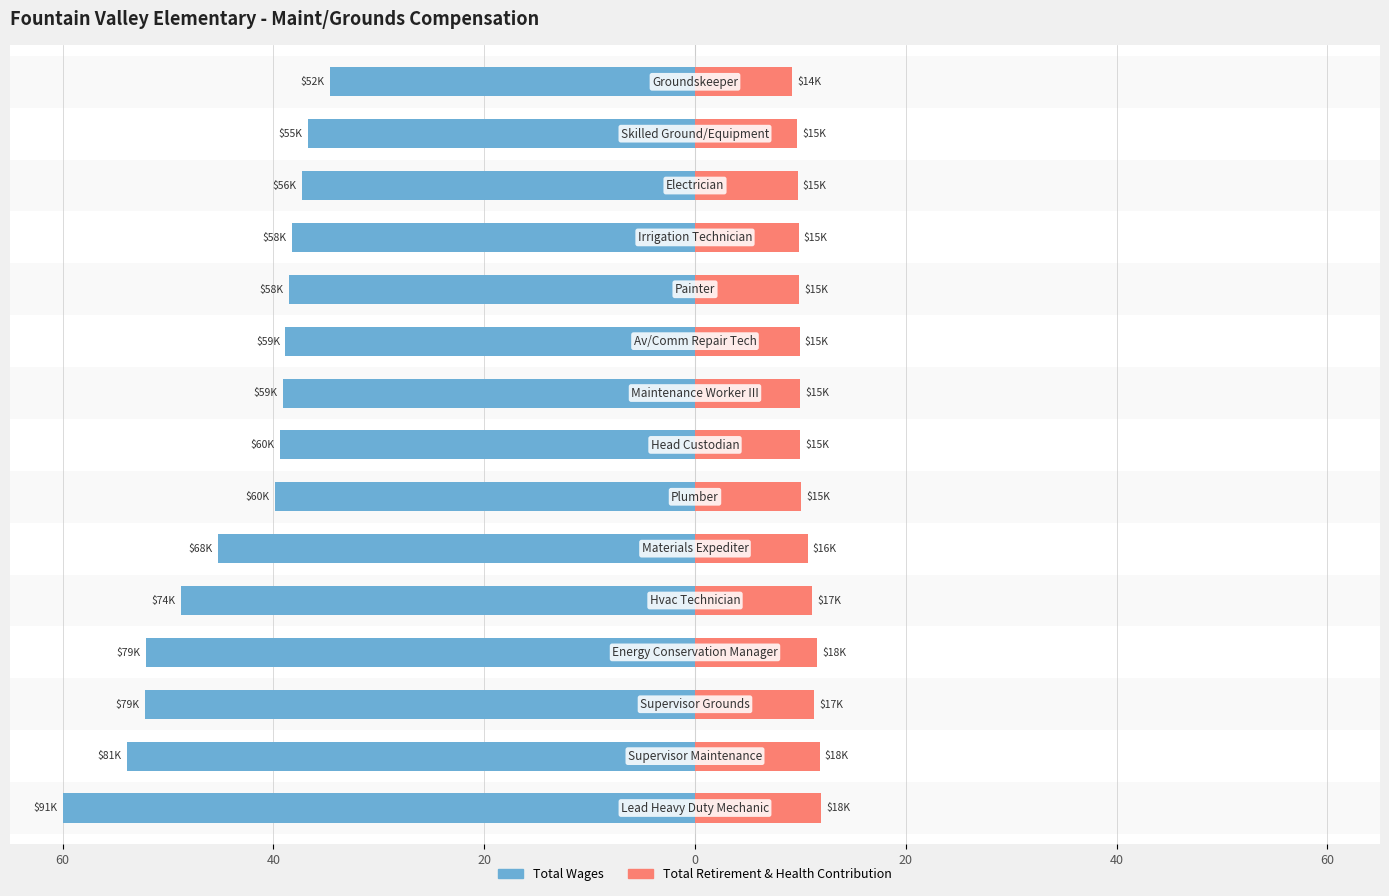

Read the Total Retirement & Health Contribution value at 40.

11.8